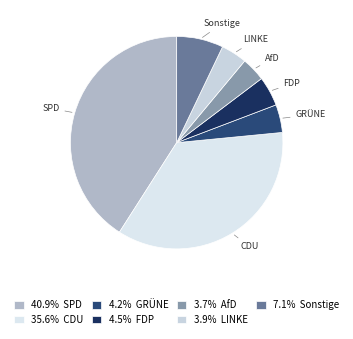

Combined, do FDP and Sonstige account for over 50%?

No